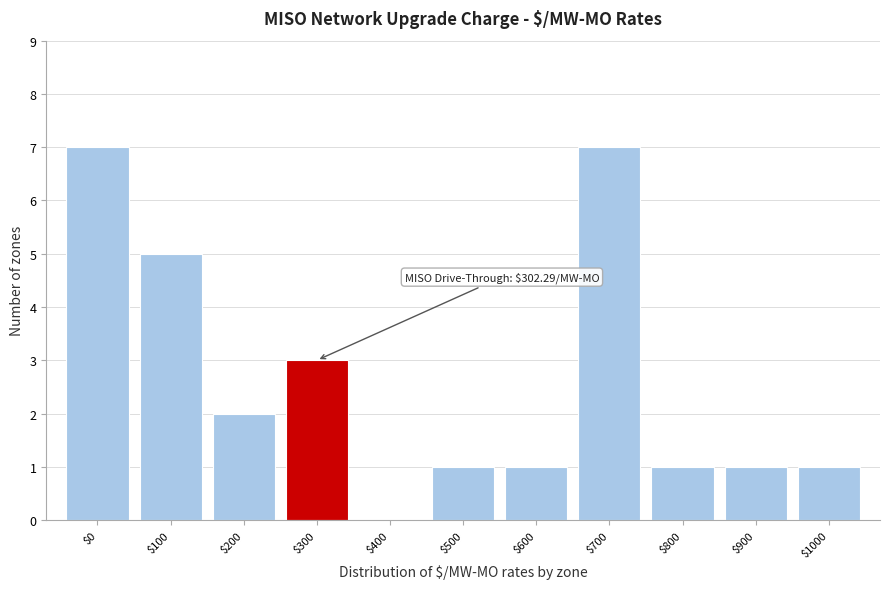

What is the greatest value displayed?

7